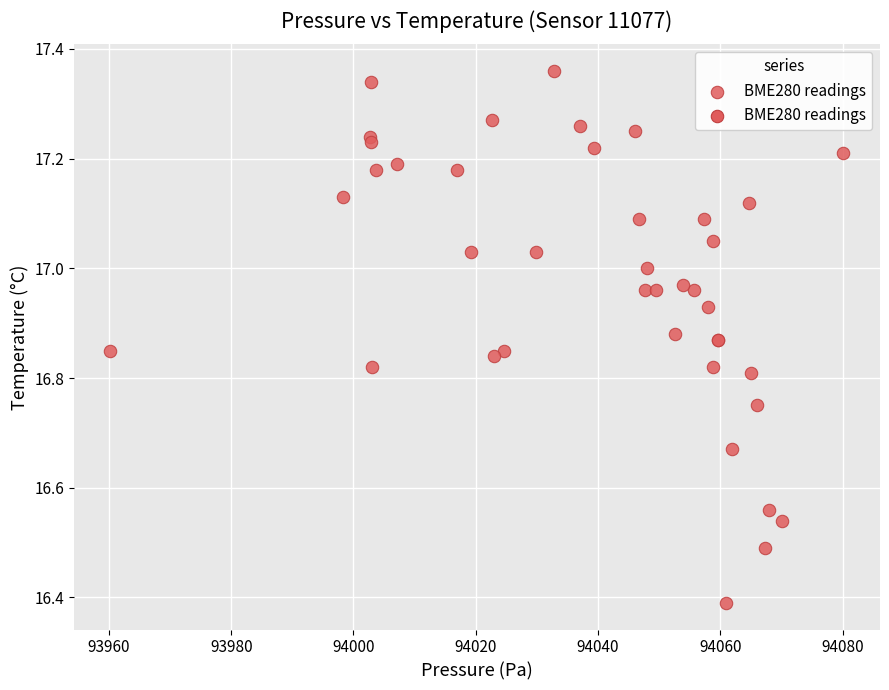

What Y value in the scatter plot is closest to 16?

16.4